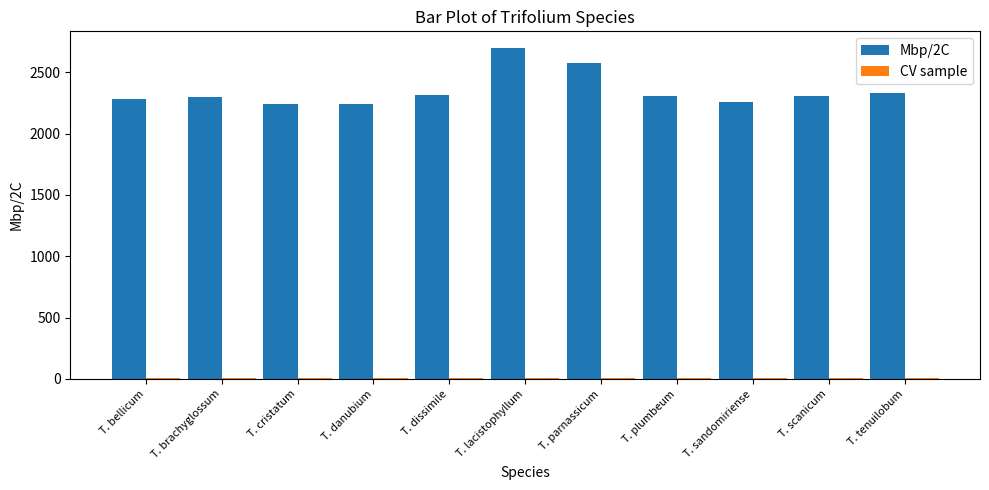

Is it true that Mbp/2C equals 2298.0 at T. brachyglossum?

True